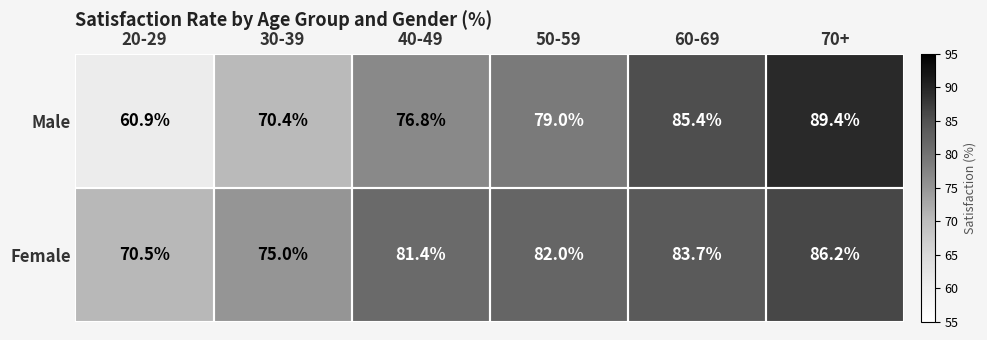

True or false: Male has a value of 76.8 at 40-49.

True